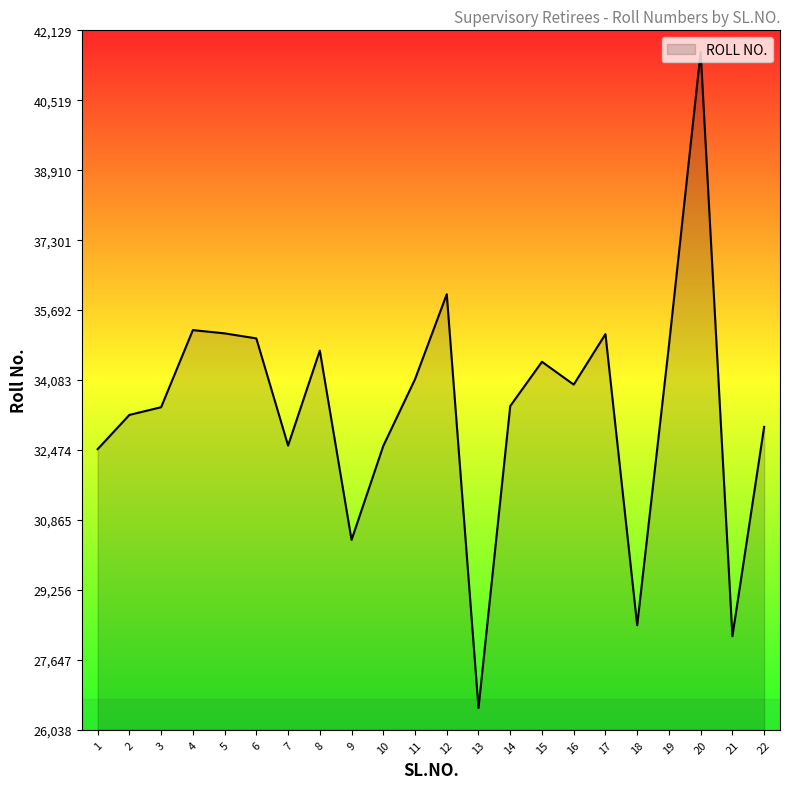

What is the difference between the maximum and minimum values?

15091